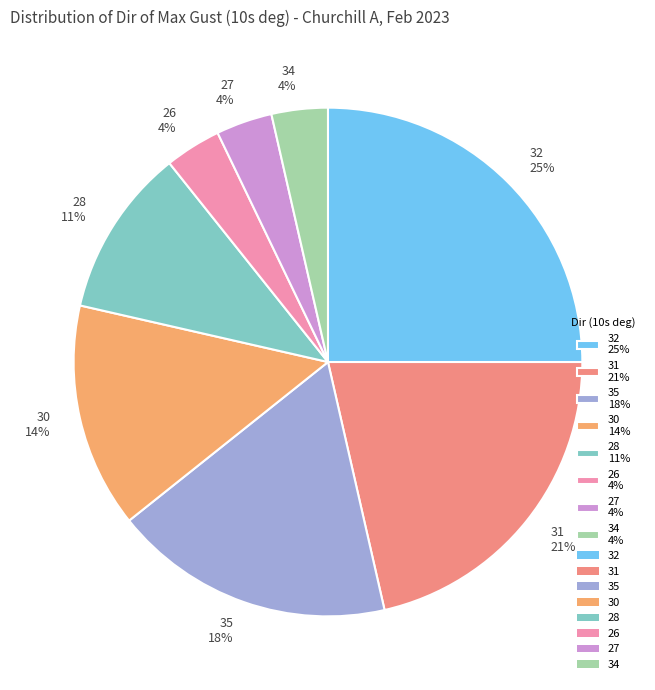

Is it true that 34 is 17% of the pie?

False